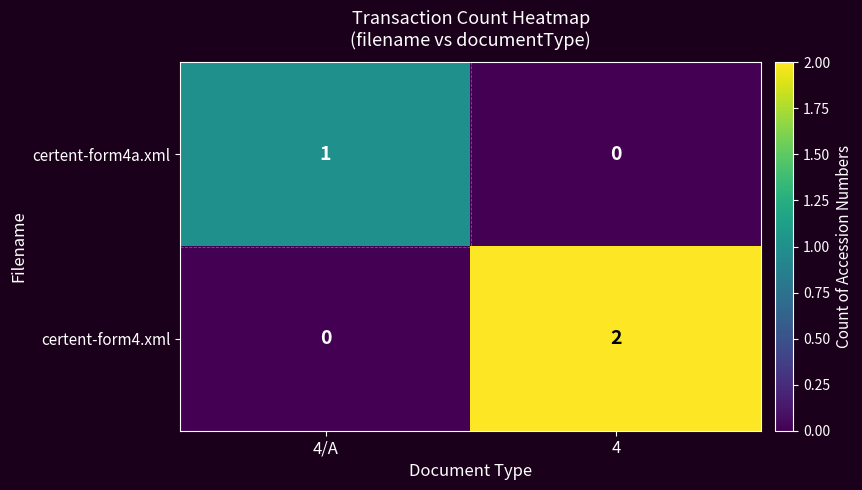

How many values in certent-form4a.xml are above zero?

1